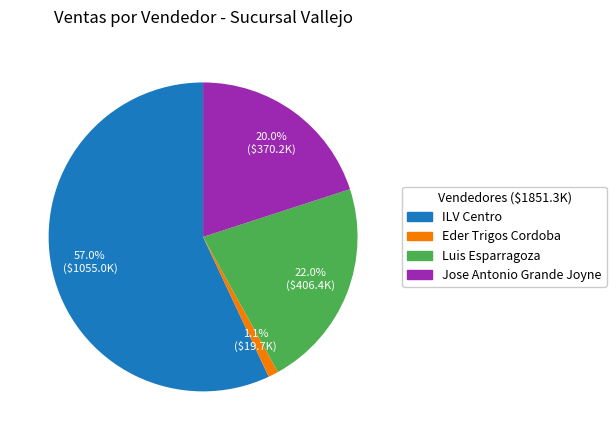

What portion of the pie excludes Jose Antonio Grande Joyne?

80.0%